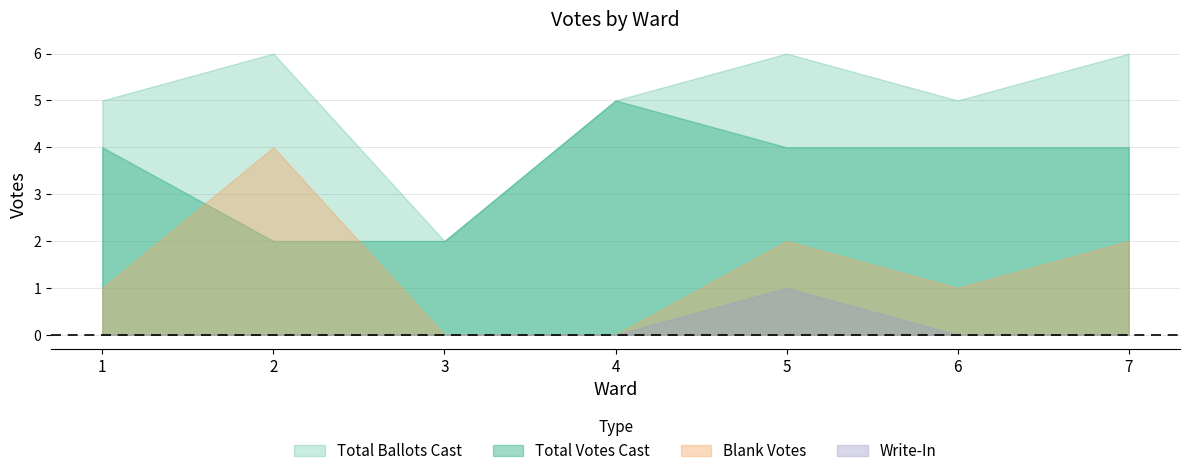

At how many categories does at least one series exceed 5?

3